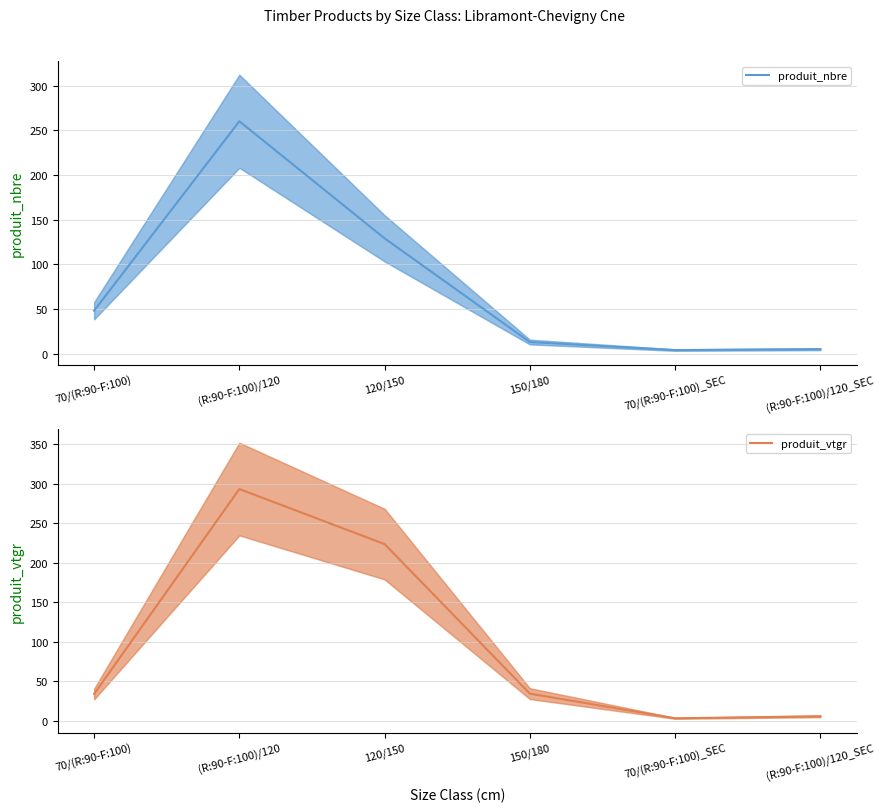

What is the maximum value for produit_vtgr?

293.3